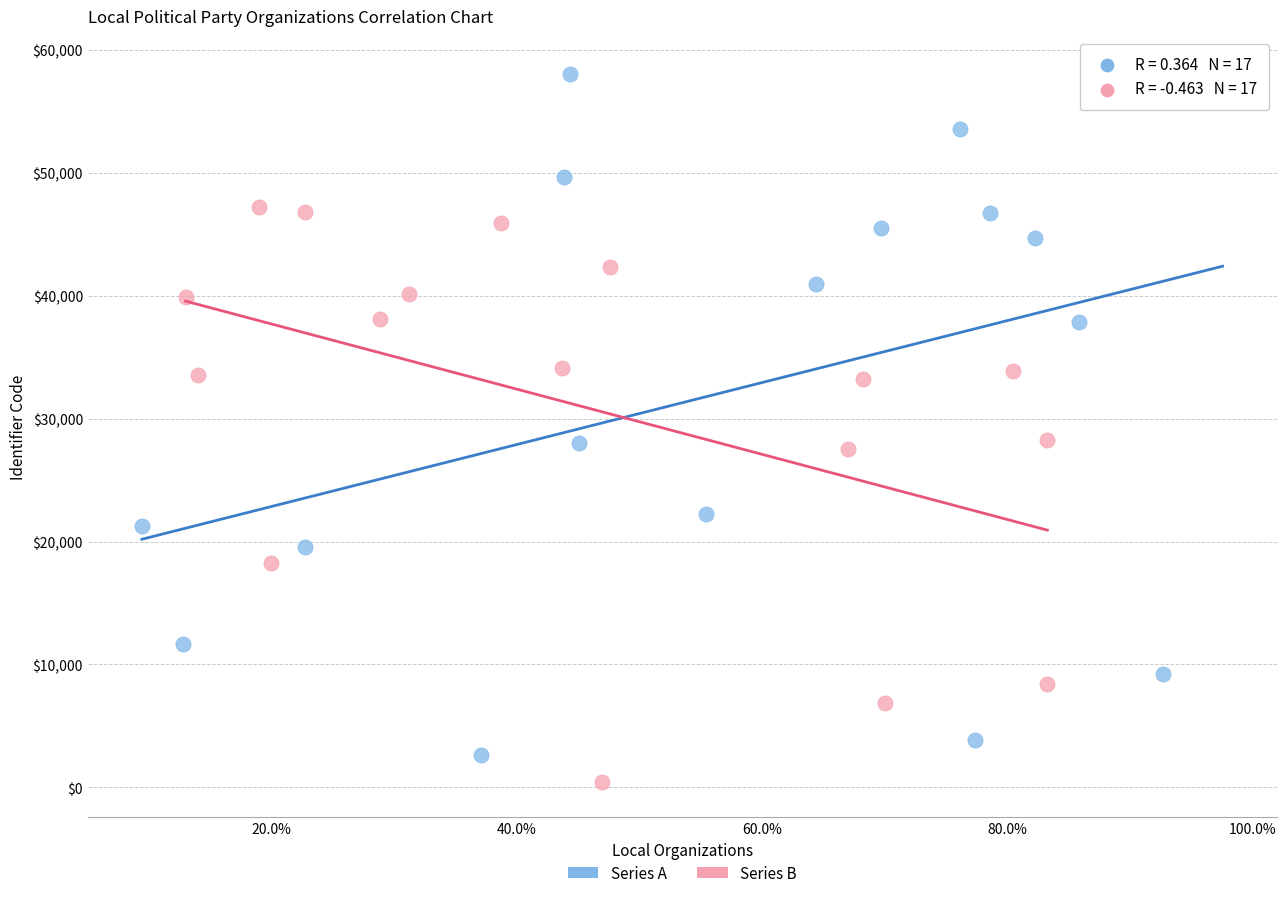

Which series has the widest spread of Y values?

Series A